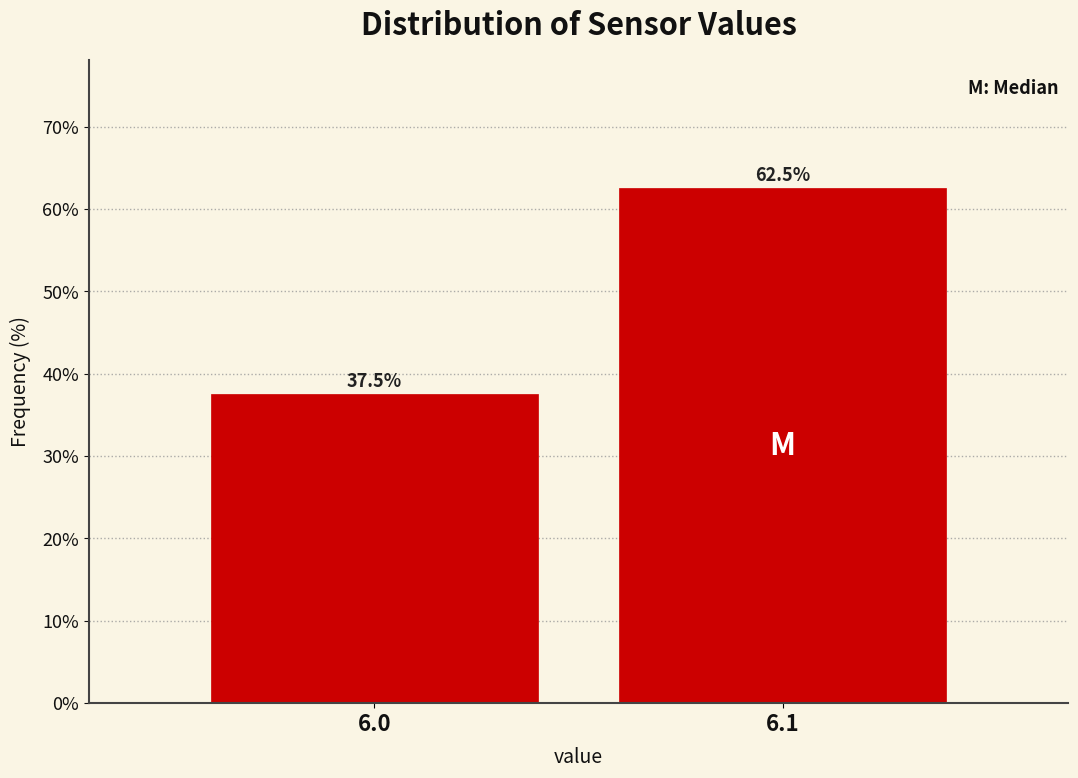

Reading left to right, what are all the values shown in this chart?

6.0=37.5	6.1=62.5